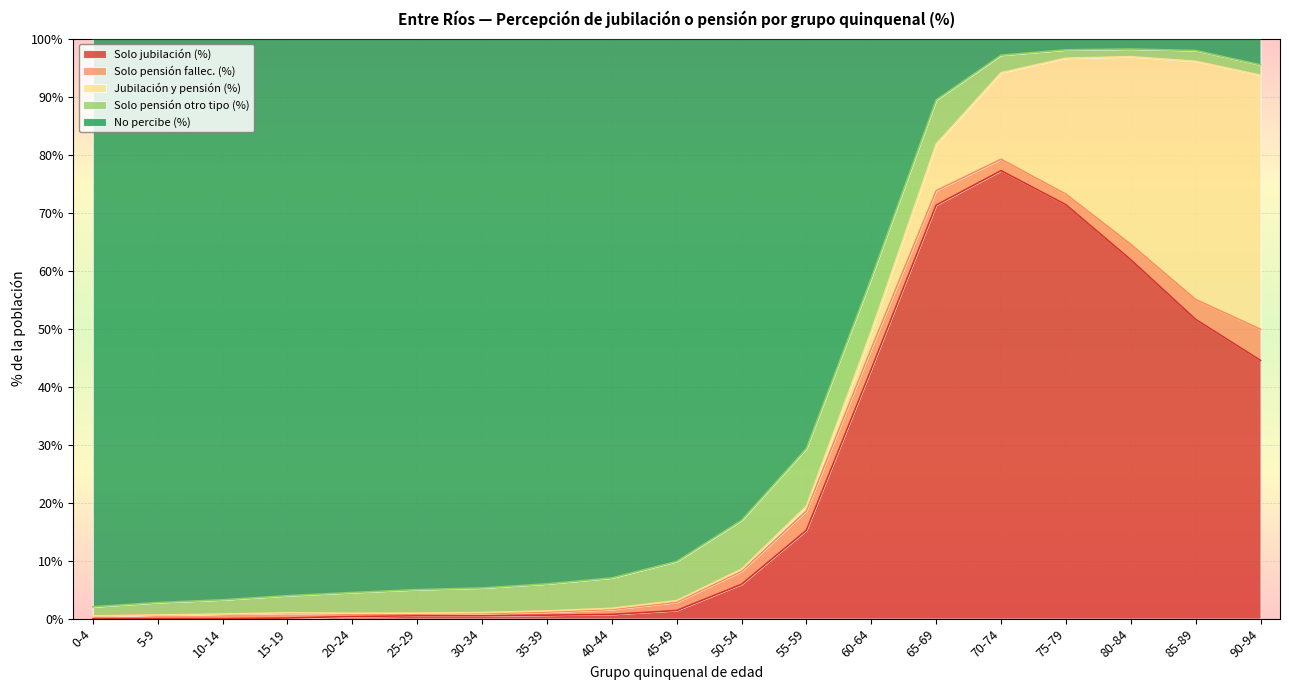

Which series has the widest spread of values?

No percibe (%)